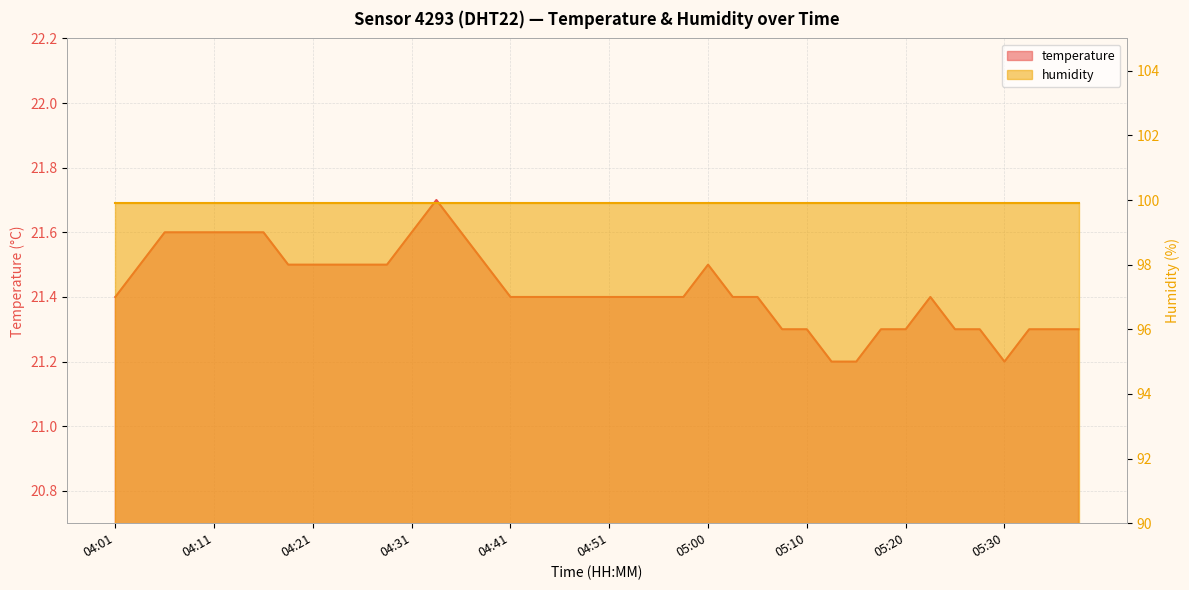

The chart shows a value of 29.1 at 04:53. True or false?

False